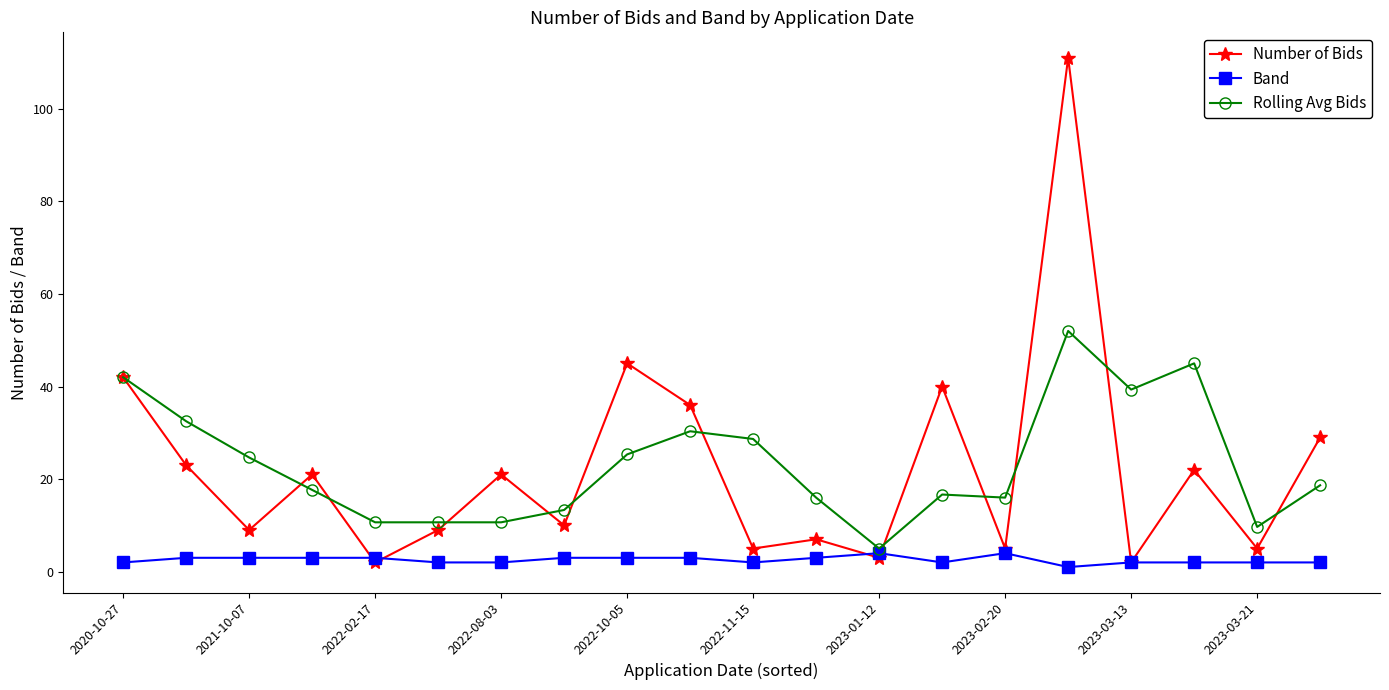

What is the maximum value for Band?

4.0